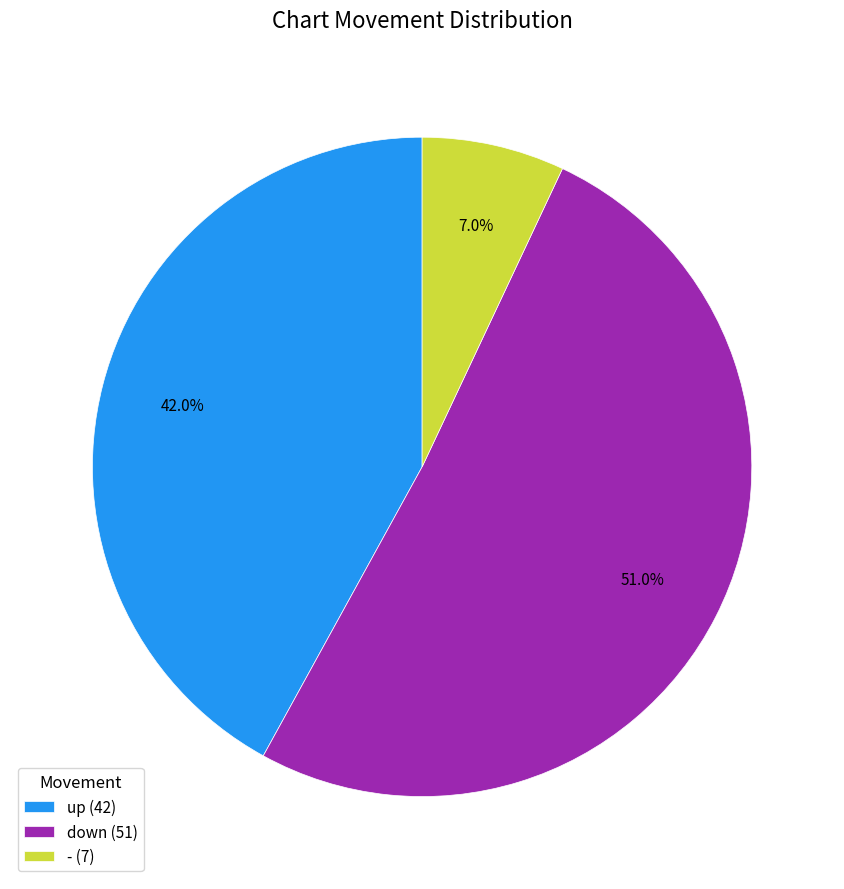

To the nearest percent, what is the average slice percentage?

33%